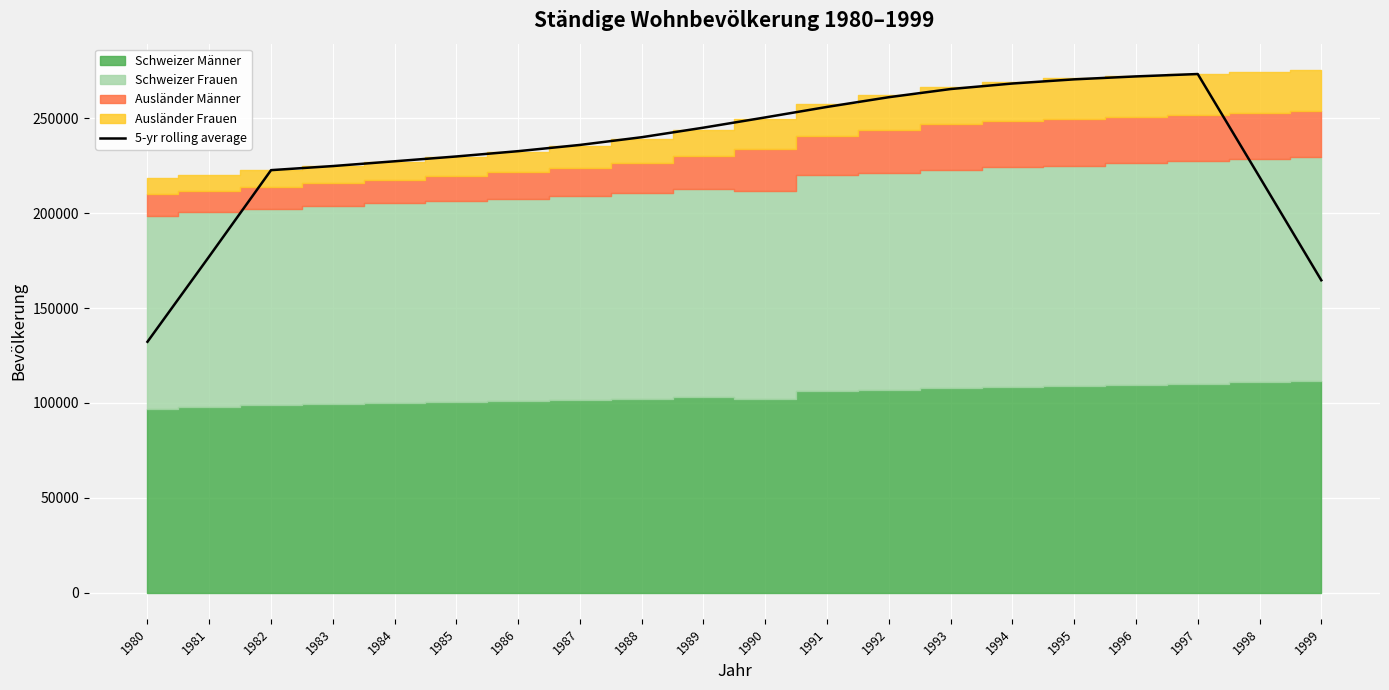

The chart shows a value of 138325.9 at 1986. True or false?

False